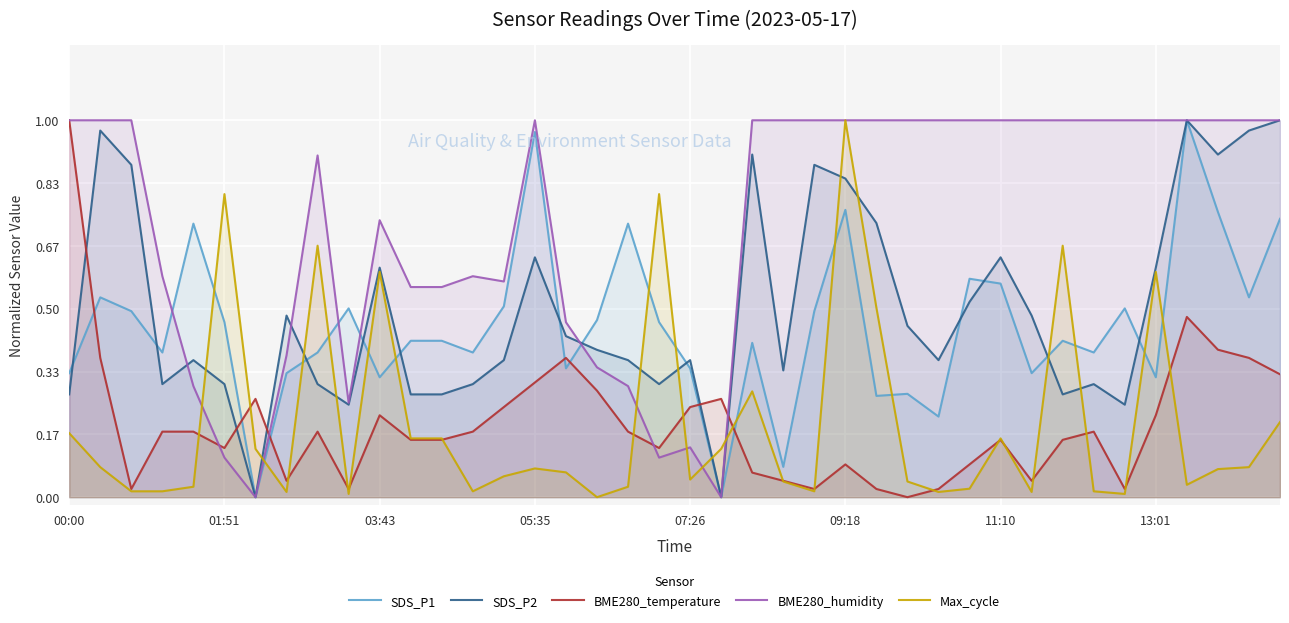

Which series ends up on top after the final intersection of SDS_P1 and Max_cycle?

SDS_P1